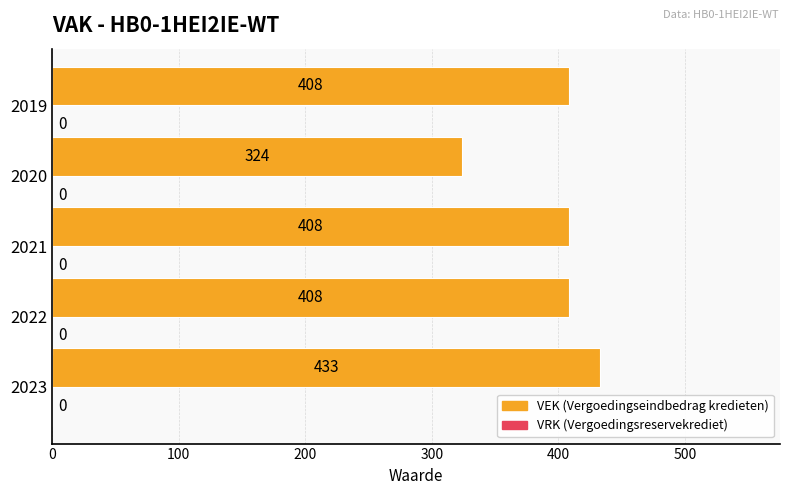

What value does the data have at 2021, to the nearest 50?

400